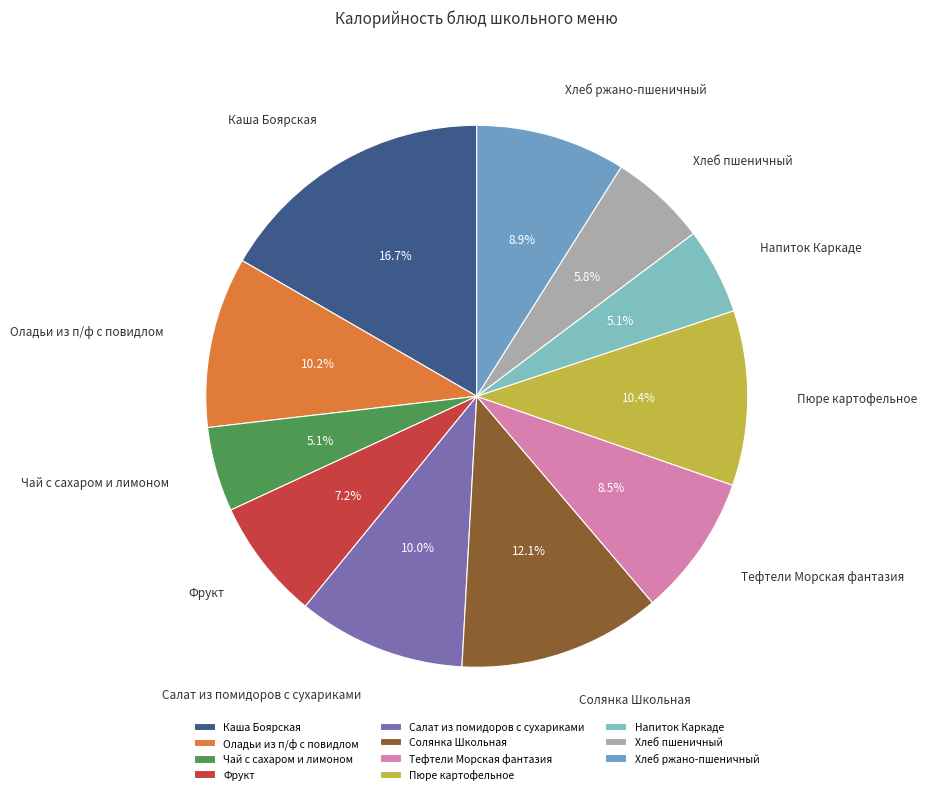

Does any single category account for the majority?

No